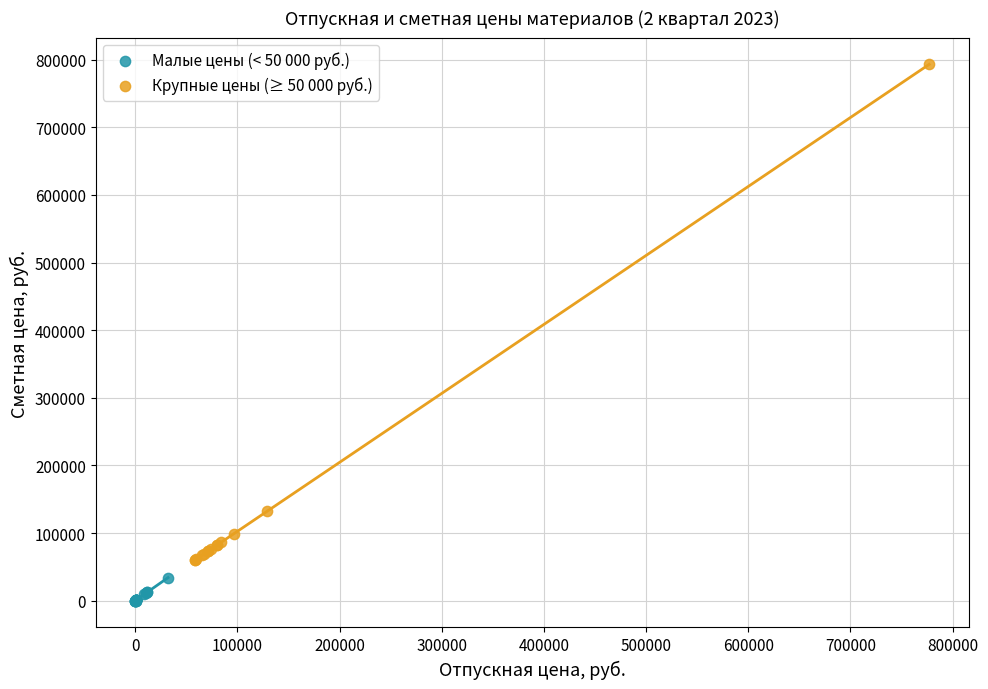

Which series has the largest Y range (max minus min)?

Крупные цены (≥ 50 000 руб.)